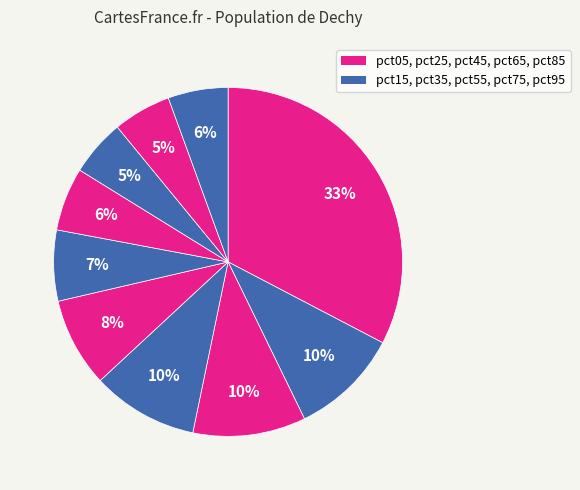

What is the largest slice in the pie chart?

pct05